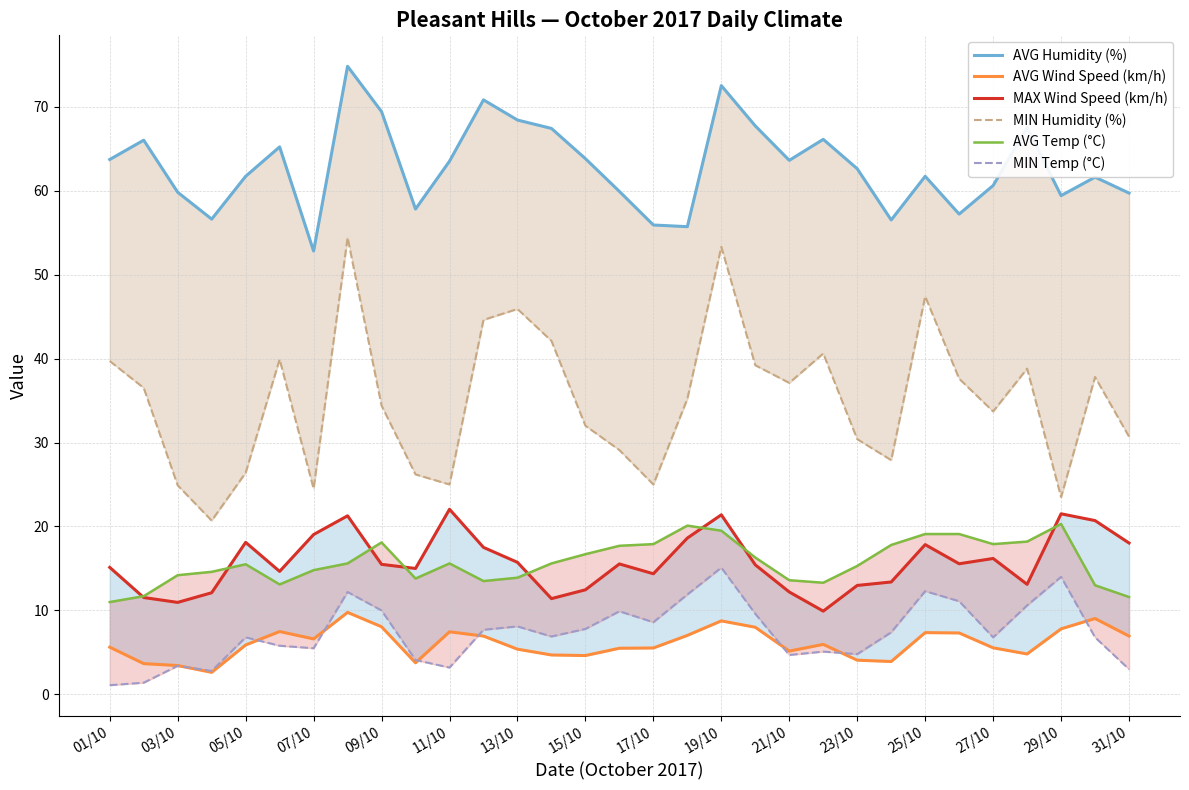

At which category does the chart reach its minimum across all series?

01/10